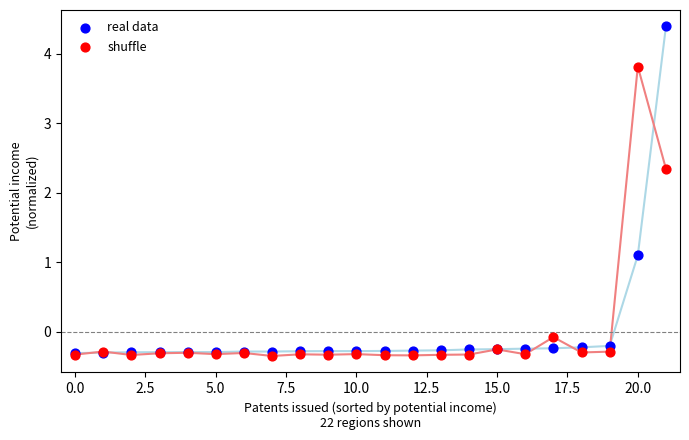

Which series has the widest spread of Y values?

real data